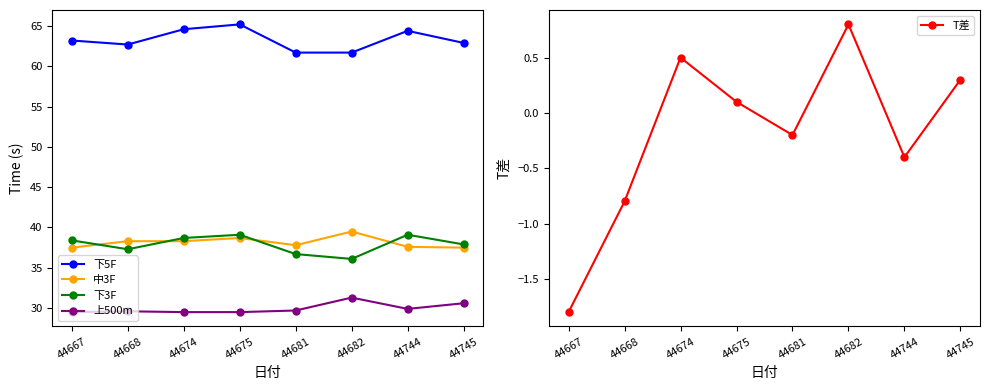

What is the value of the T差 point at the 5th from the left?

-0.2